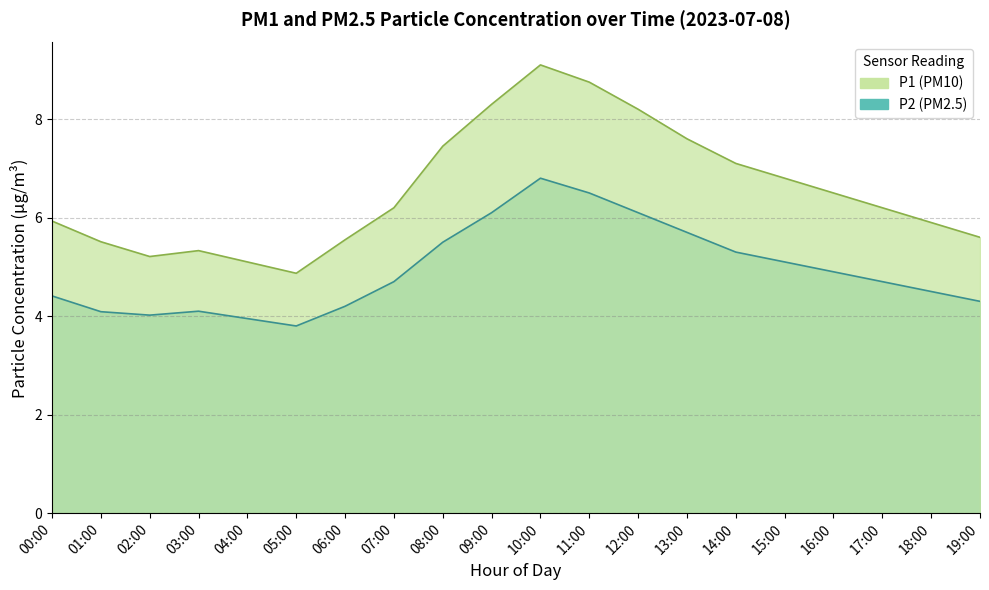

List the labels in order of P2 value, smallest first.

05:00, 04:00, 02:00, 01:00, 03:00, 06:00, 19:00, 00:00, 18:00, 07:00, 17:00, 16:00, 15:00, 14:00, 08:00, 13:00, 09:00, 12:00, 11:00, 10:00